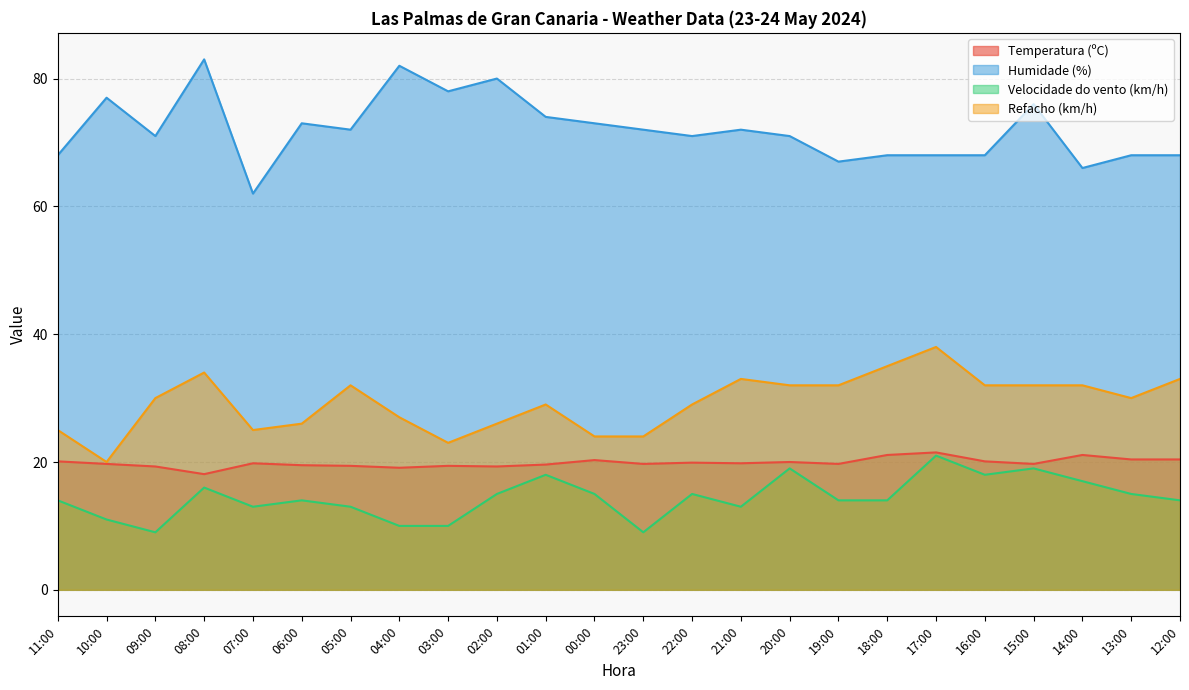

True or false: Refacho (km/h) has a value of 33.0 at 12:00.

True